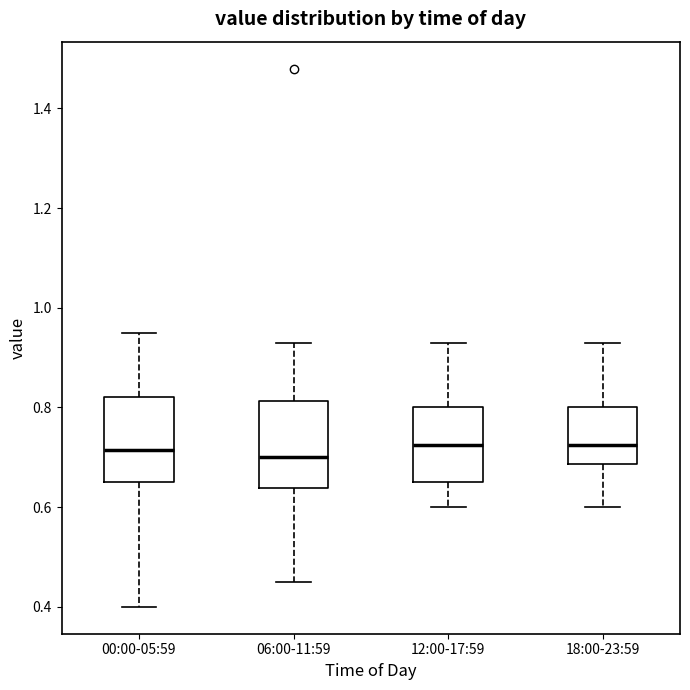

Reading left to right, transcribe this box plot: for each box, give where its median line is, the range the box spans, and where its two whiskers end, as read against the y-axis. The values are not printed on the chart, so give them approximately, as read against the axis.

00:00-05:59: median 0.72, box 0.66 to 0.82, whiskers 0.40 to 0.96
06:00-11:59: median 0.70, box 0.64 to 0.82, whiskers 0.46 to 0.94
12:00-17:59: median 0.72, box 0.66 to 0.80, whiskers 0.60 to 0.94
18:00-23:59: median 0.72, box 0.68 to 0.80, whiskers 0.60 to 0.94